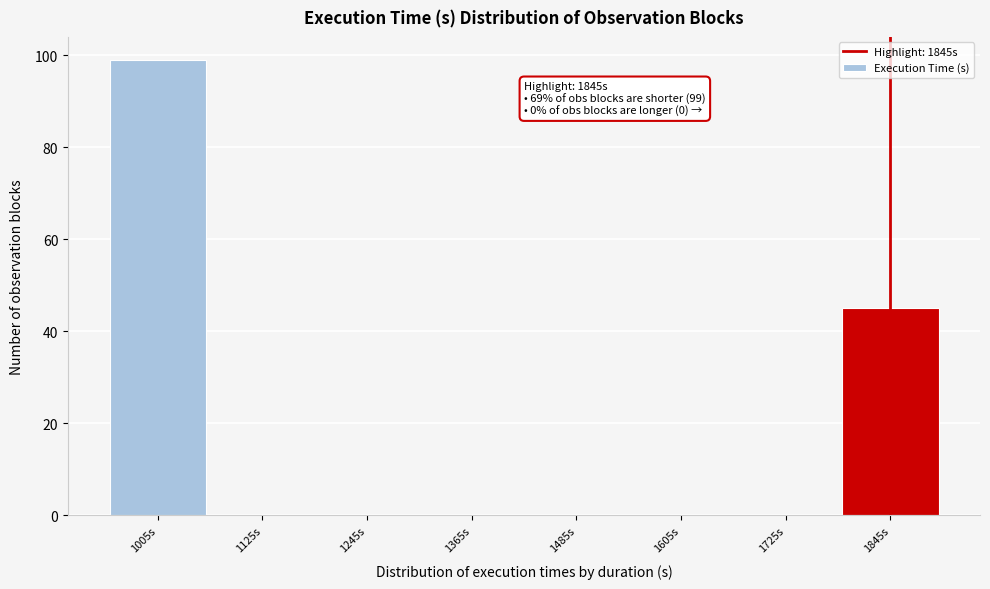

Over which range of the x-axis is the bar tallest?

945 to 1065